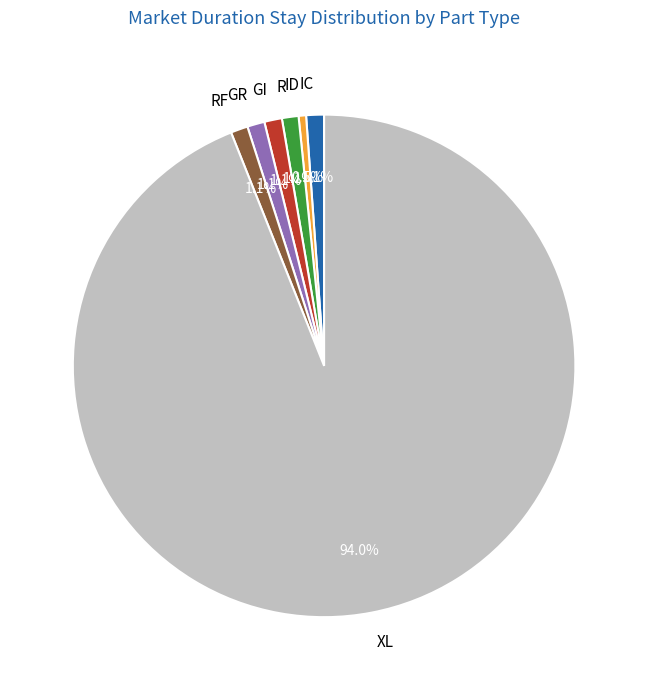

Which has a higher value, ID or R?

R